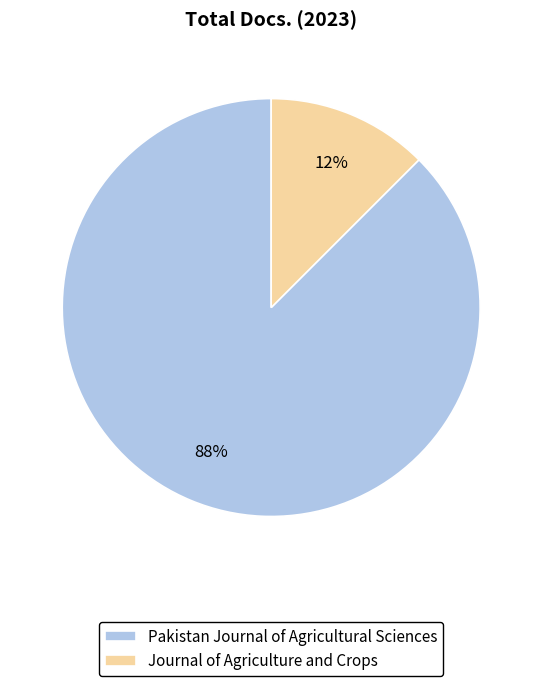

The Pakistan Journal of Agricultural Sciences slice represents 77% of the pie. True or false?

False